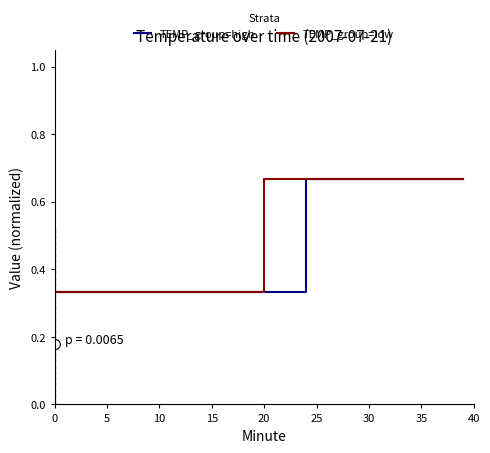

The TEMP_group=low series shows 0.3 at 25. True or false?

False